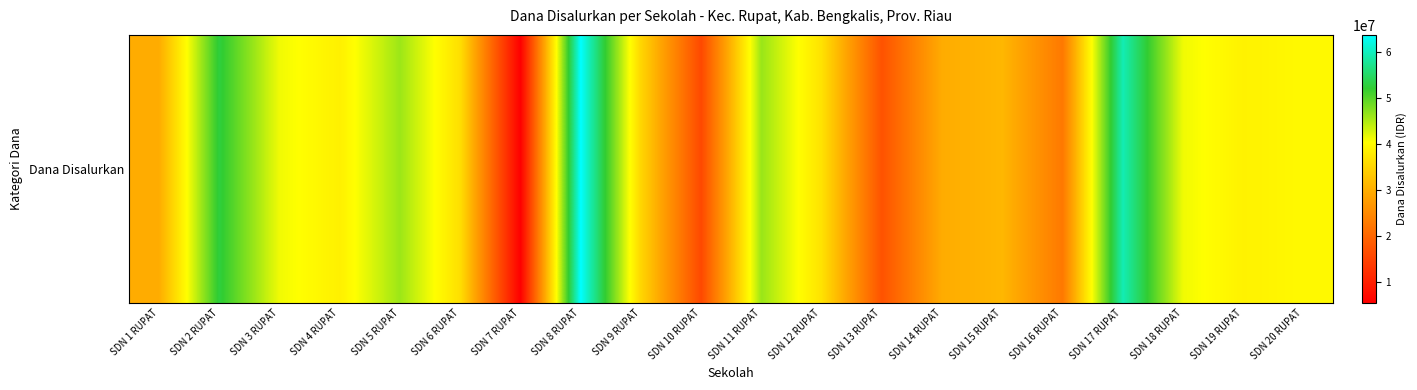

List the labels in order of value, smallest first.

SDN 7 RUPAT, SDN 10 RUPAT, SDN 13 RUPAT, SDN 16 RUPAT, SDN 1 RUPAT, SDN 14 RUPAT, SDN 15 RUPAT, SDN 9 RUPAT, SDN 6 RUPAT, SDN 12 RUPAT, SDN 4 RUPAT, SDN 19 RUPAT, SDN 20 RUPAT, SDN 3 RUPAT, SDN 18 RUPAT, SDN 5 RUPAT, SDN 11 RUPAT, SDN 2 RUPAT, SDN 17 RUPAT, SDN 8 RUPAT